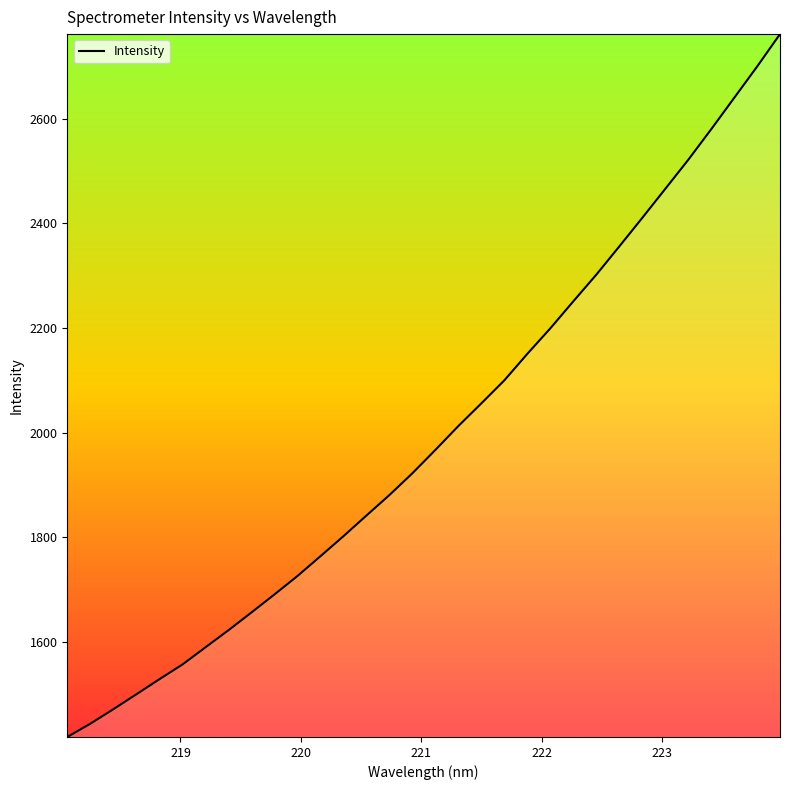

What is the difference between the maximum and minimum values?

1343.9